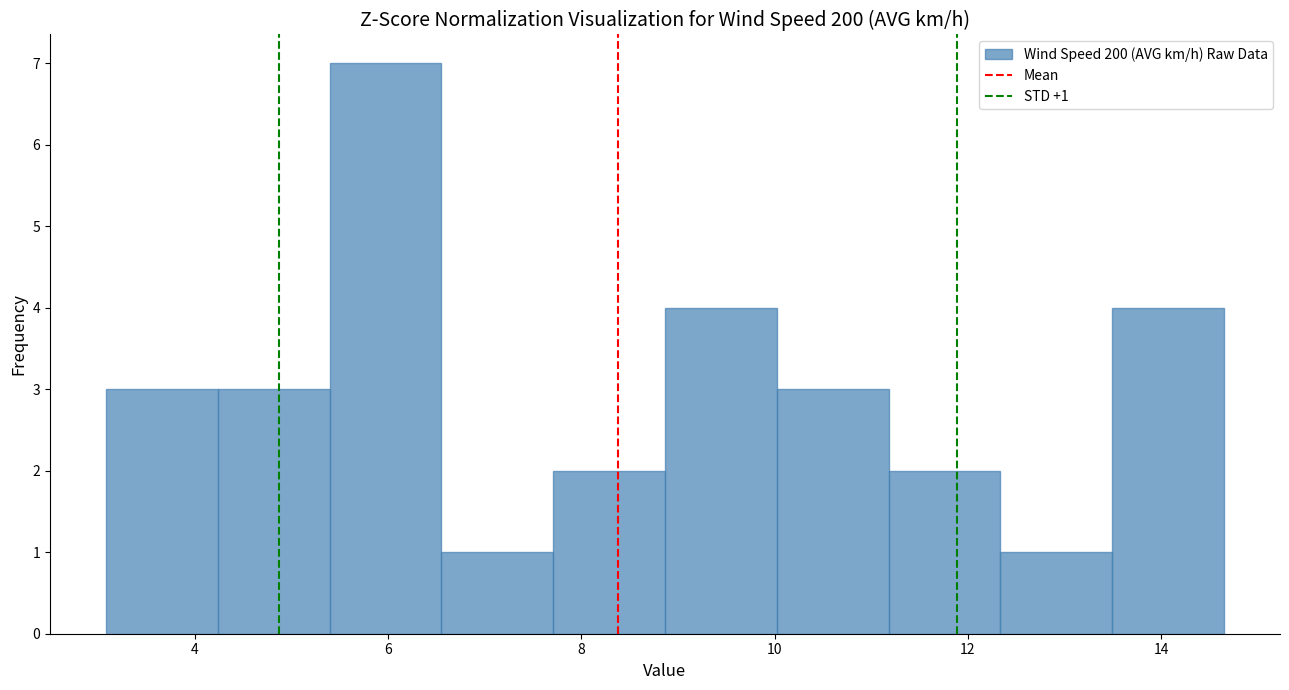

Over which range of the x-axis is the bar tallest?

5.4 to 6.6